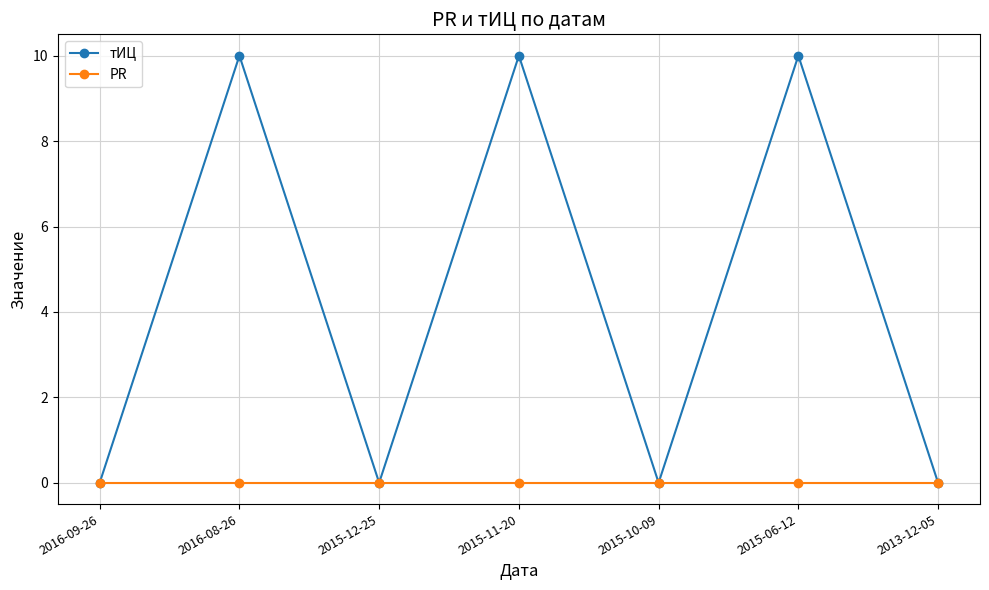

Rank the series by their average value, from lowest to highest.

PR, тИЦ